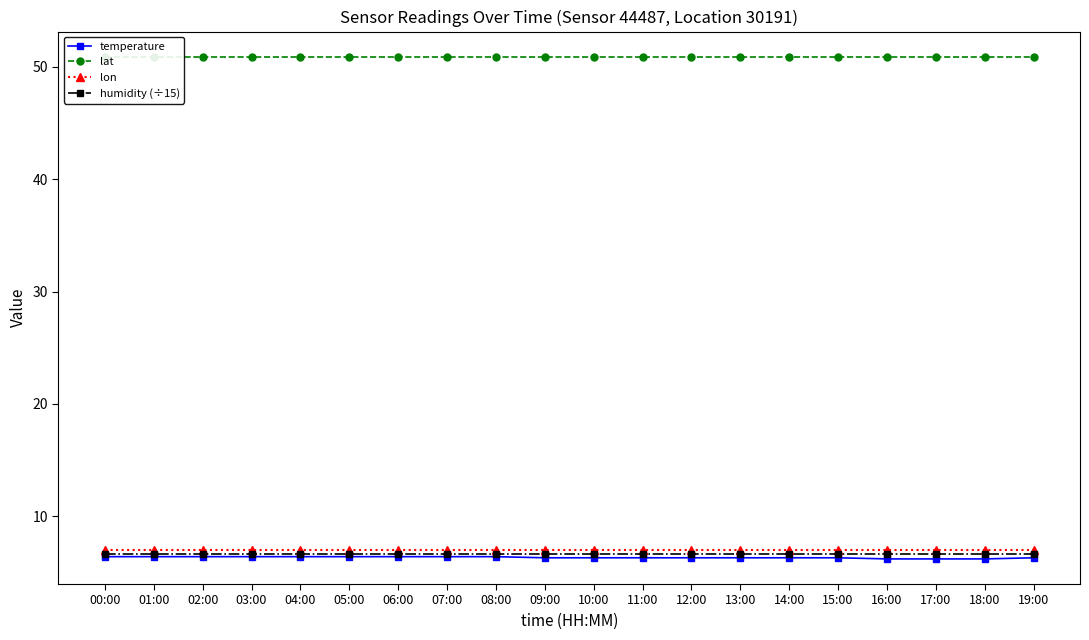

Read the lon value at 11:00.

7.0